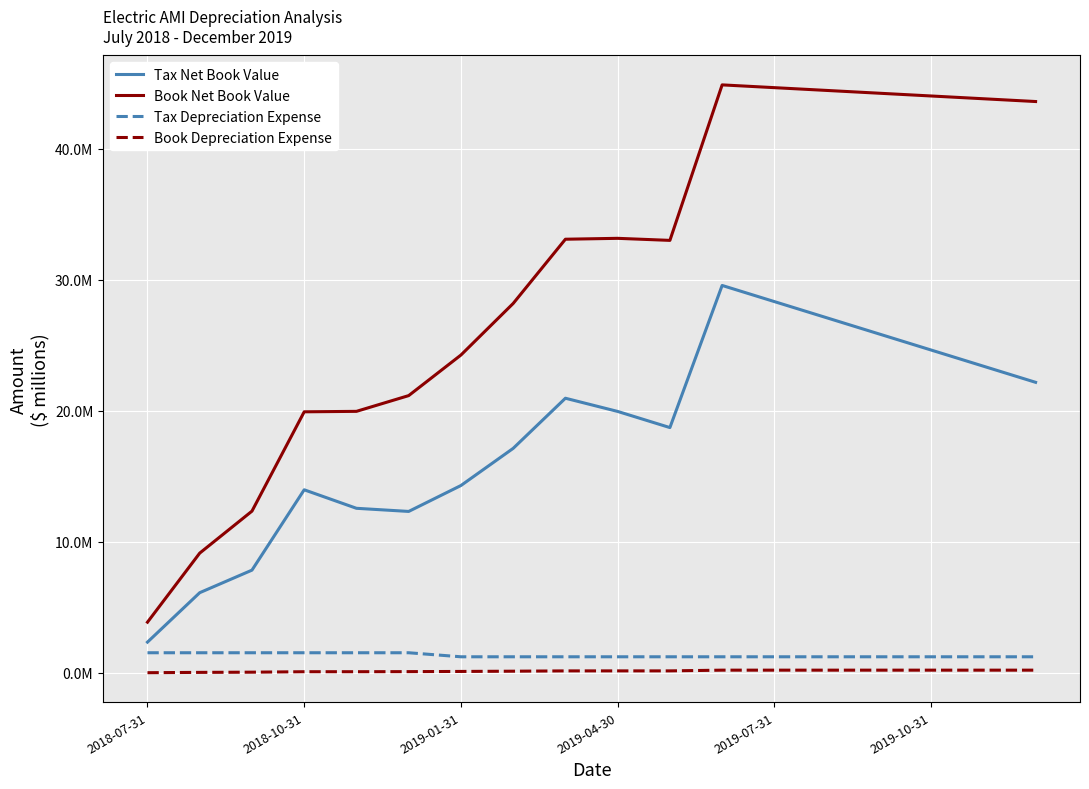

Does the chart have visible grid lines?

Yes